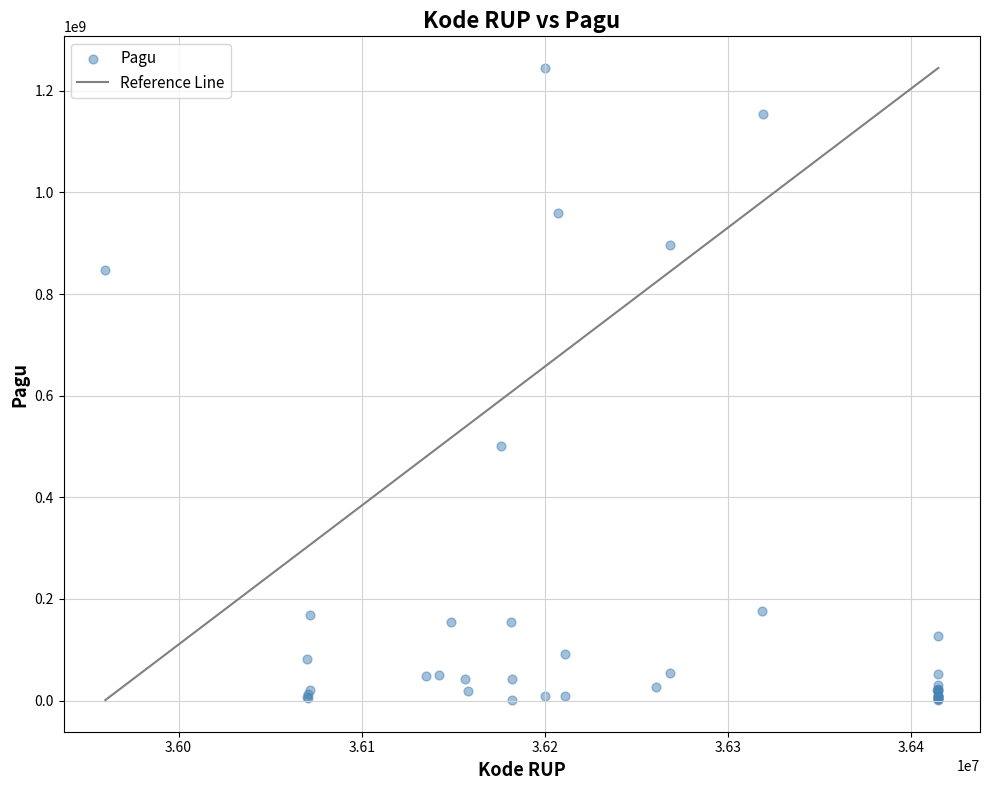

What Y value in the scatter plot is closest to 622840000?

499932000